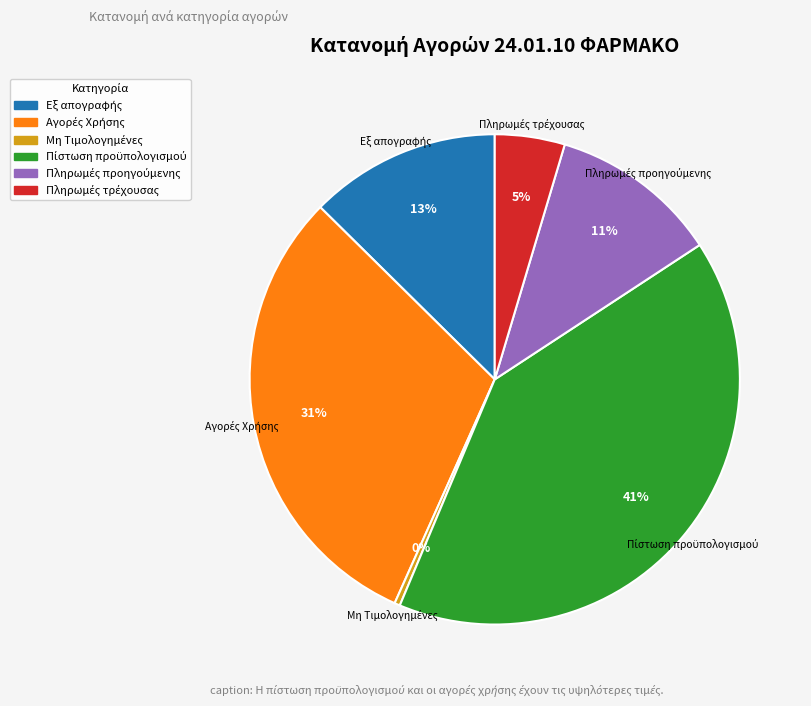

Is there any slice that represents more than half of the pie?

No